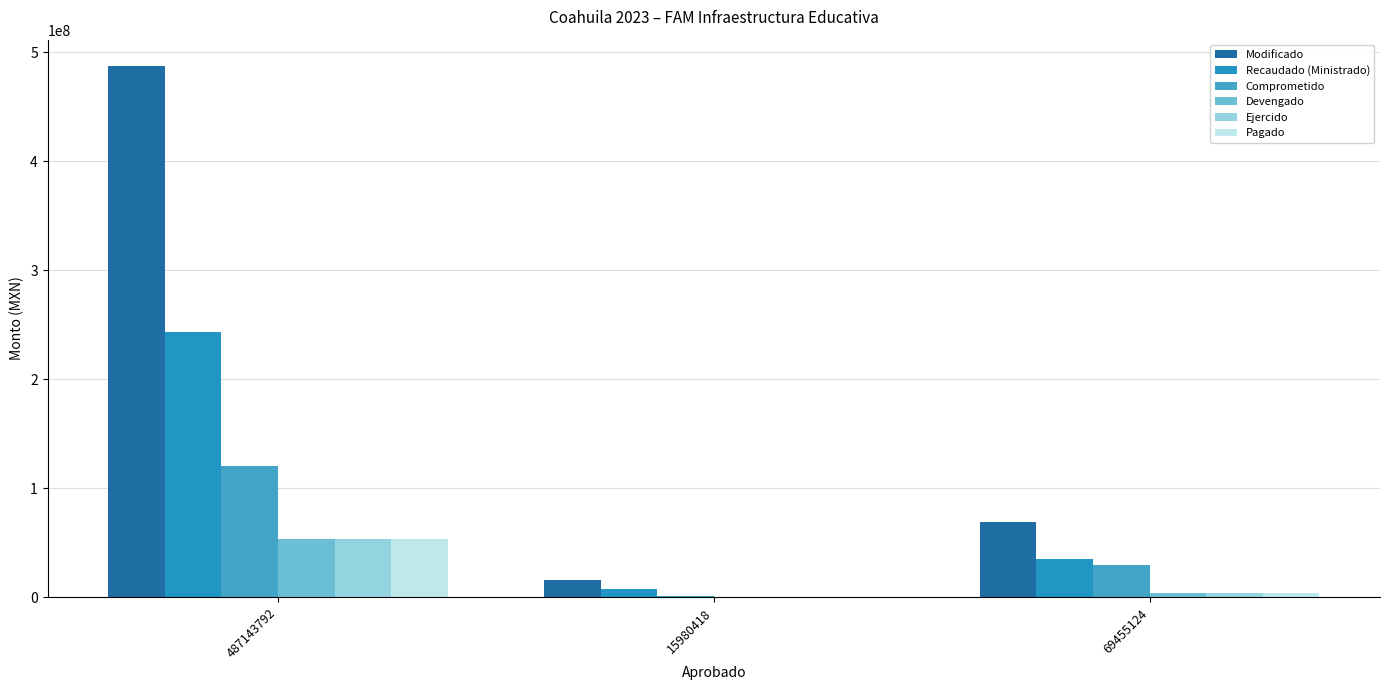

Are the bars horizontal?

No